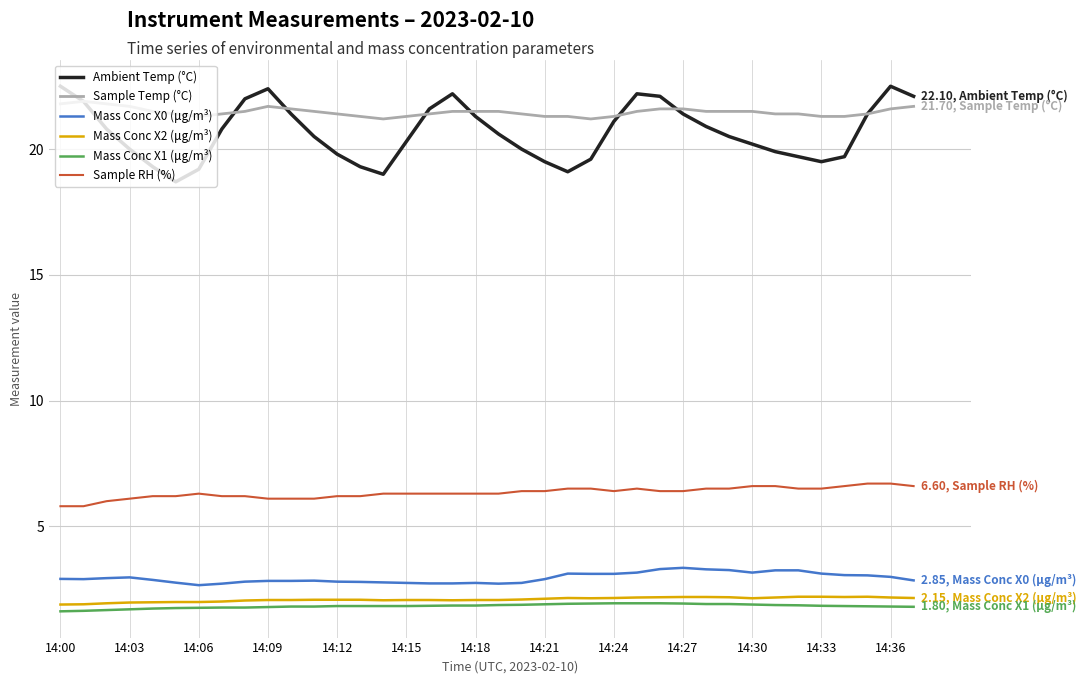

What is the maximum value for Mass Conc X2 (μg/m³)?

2.2